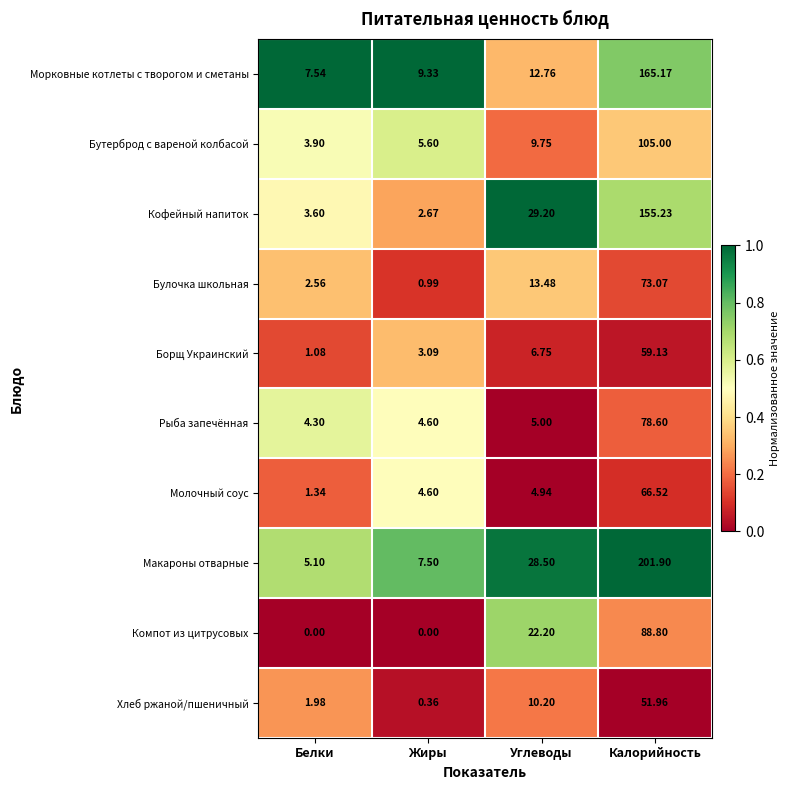

At how many categories does at least one series exceed 0?

4